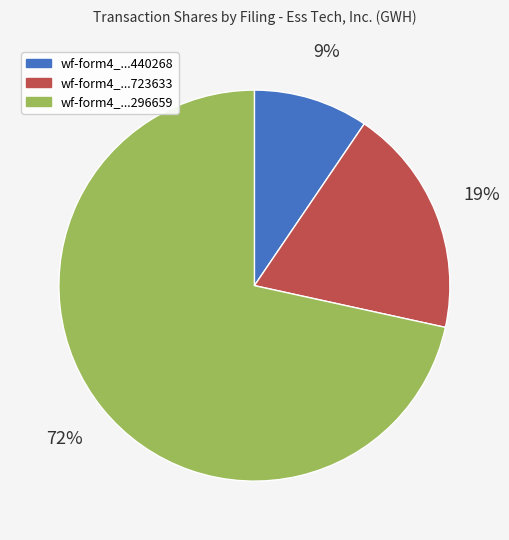

Is there a majority slice in this chart?

Yes